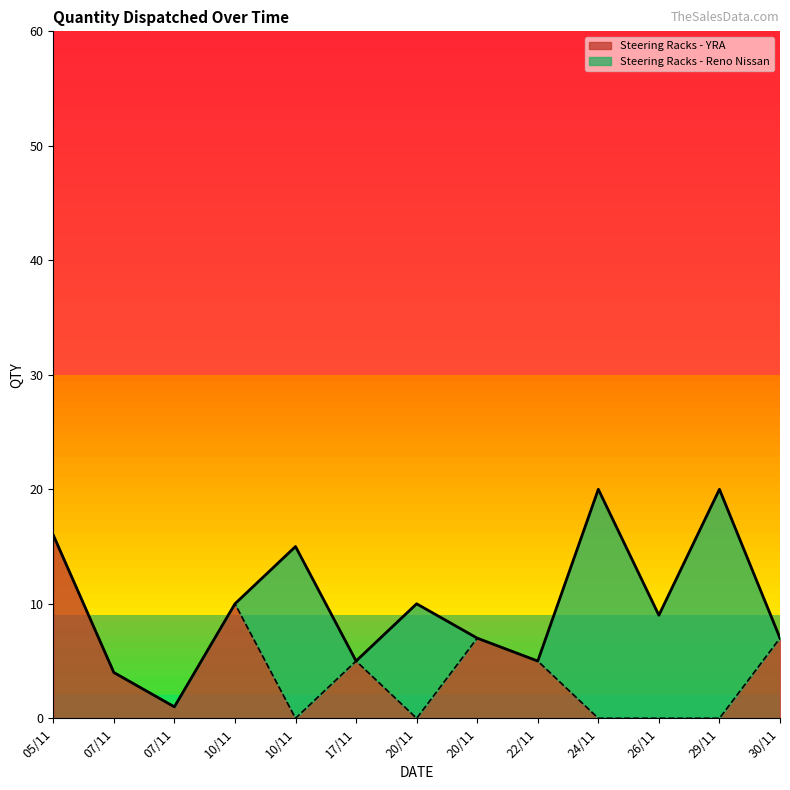

How many points are lower than both their immediate neighbors (excluding endpoints)?

3